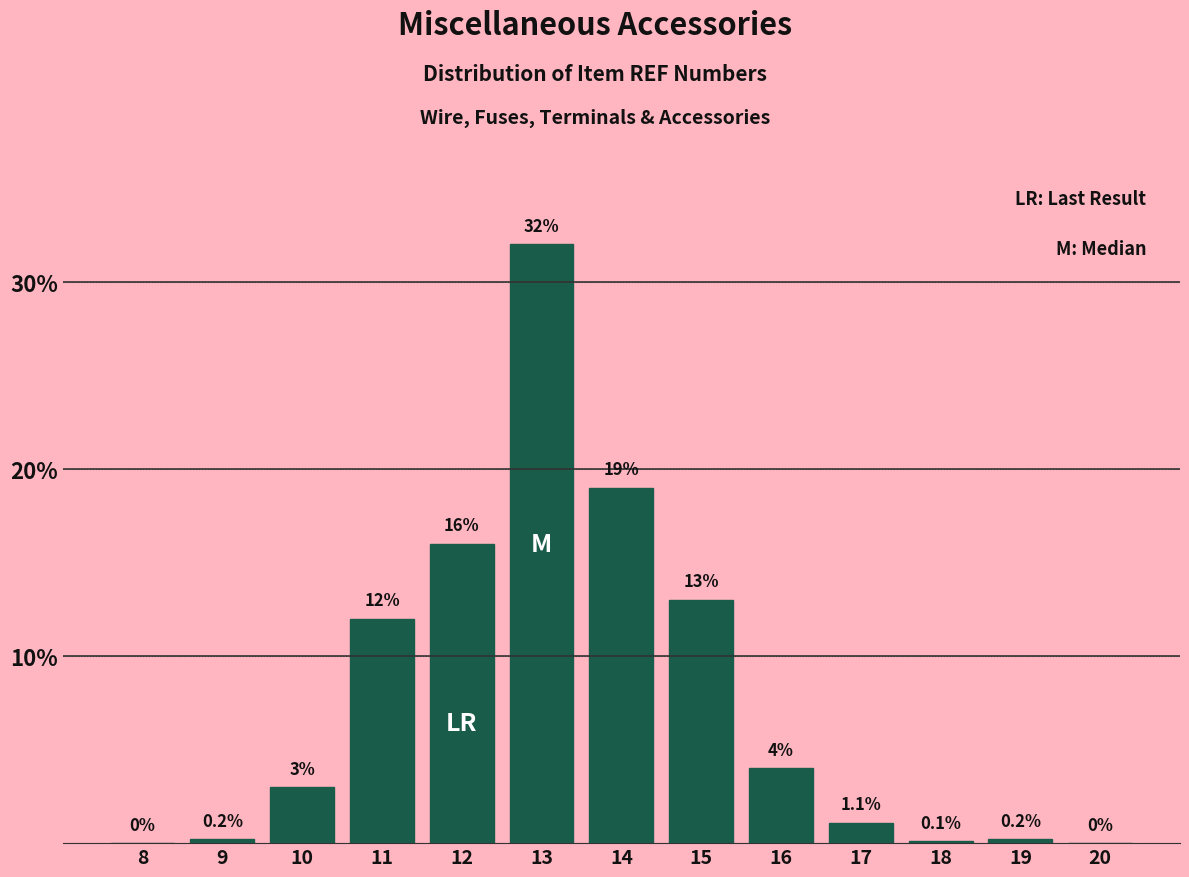

Reading left to right, list all the values displayed in this chart.

8=0.0	9=0.2	10=3.0	11=12.0	12=16.0	13=32.0	14=19.0	15=13.0	16=4.0	17=1.1	18=0.1	19=0.2	20=0.0